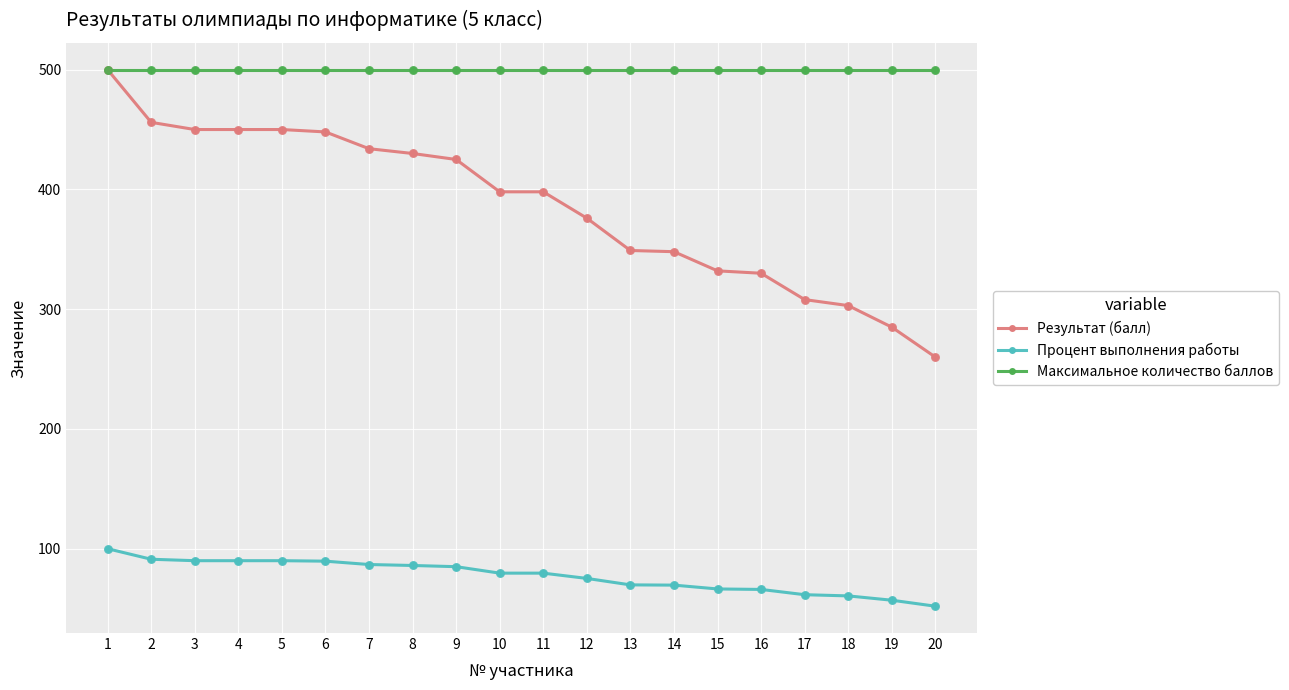

Is the value of Результат (балл) at 12 greater than the value of Процент выполнения работы at 7?

Yes